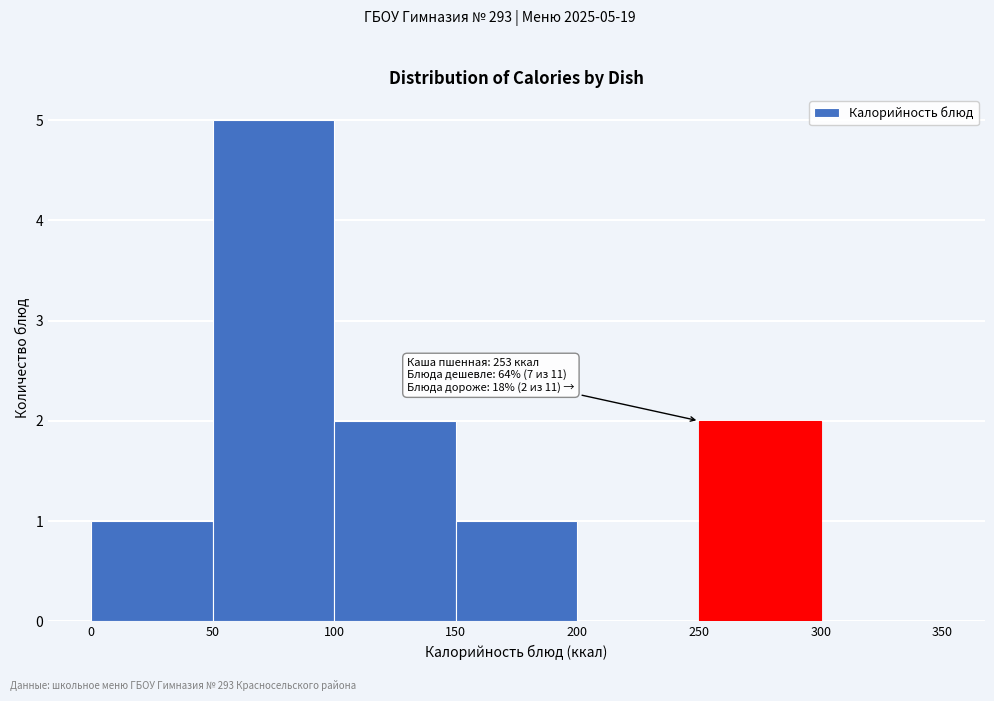

Which range on the x-axis has the tallest bar?

50 to 100